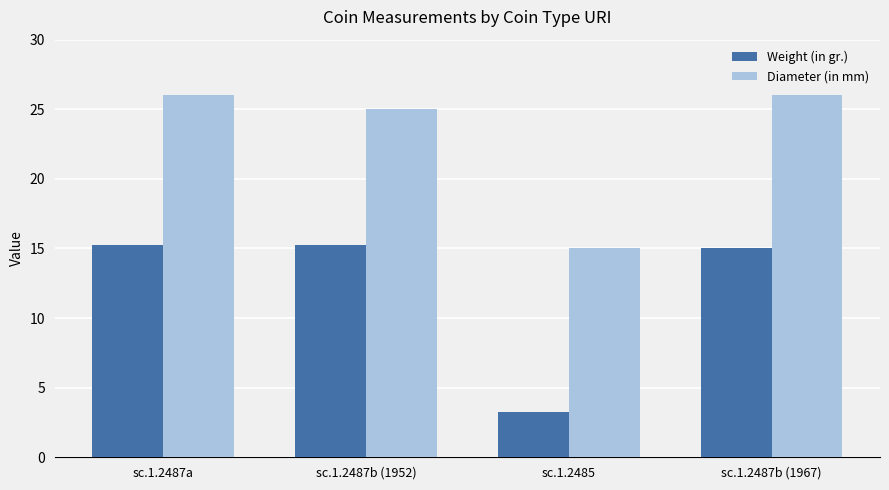

How many values in the Diameter (in mm) series are below 26?

2